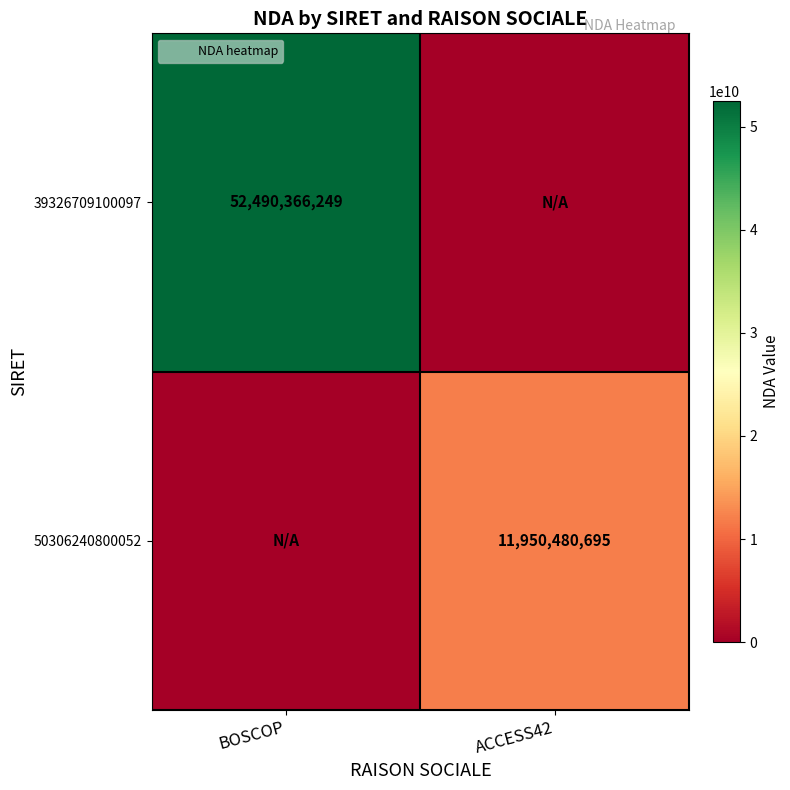

Which category has the lowest value across all series?

ACCESS42